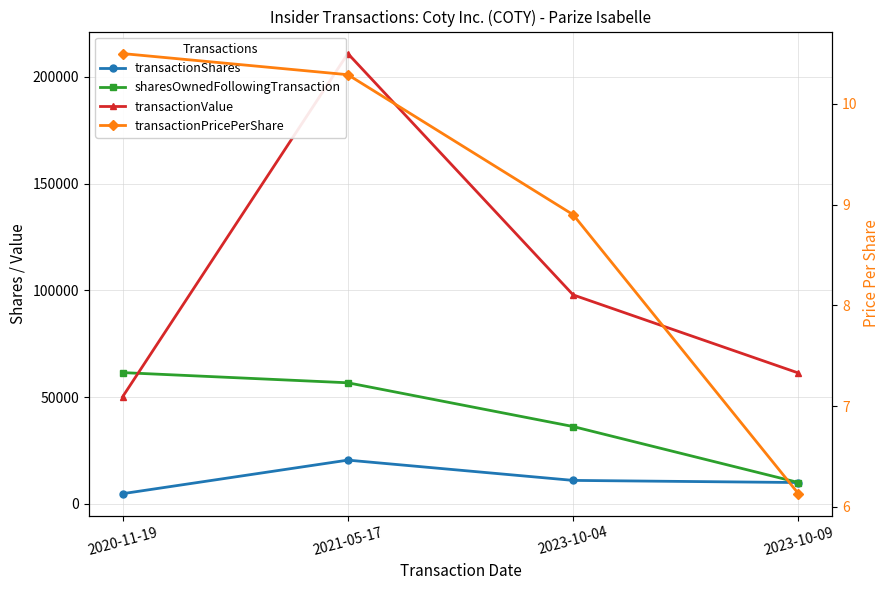

The transactionValue series shows 97900.0 at 2023-10-04. True or false?

True